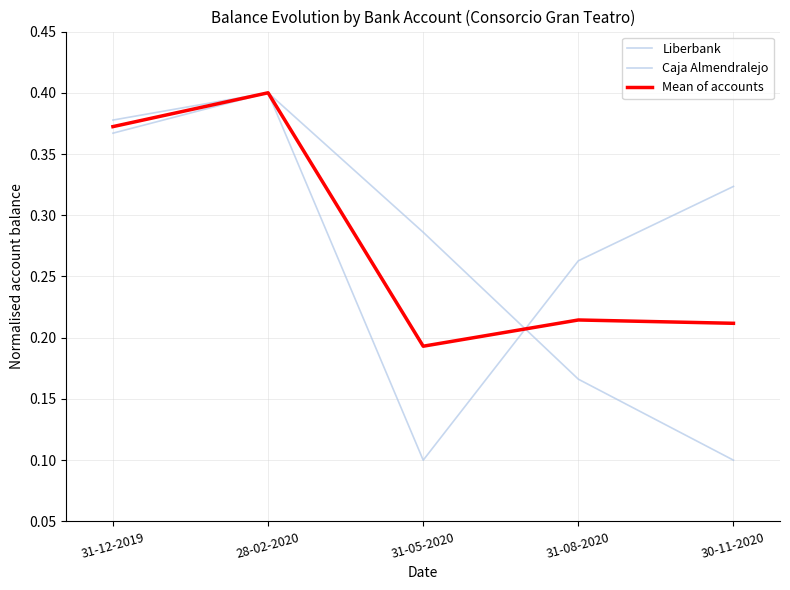

Does the chart have visible grid lines?

Yes